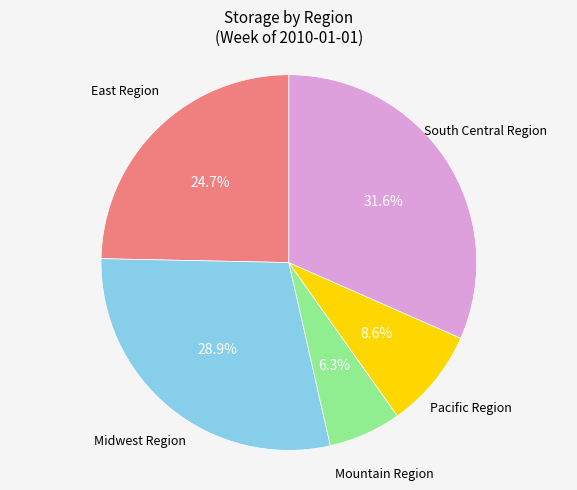

Does any single category account for the majority?

No